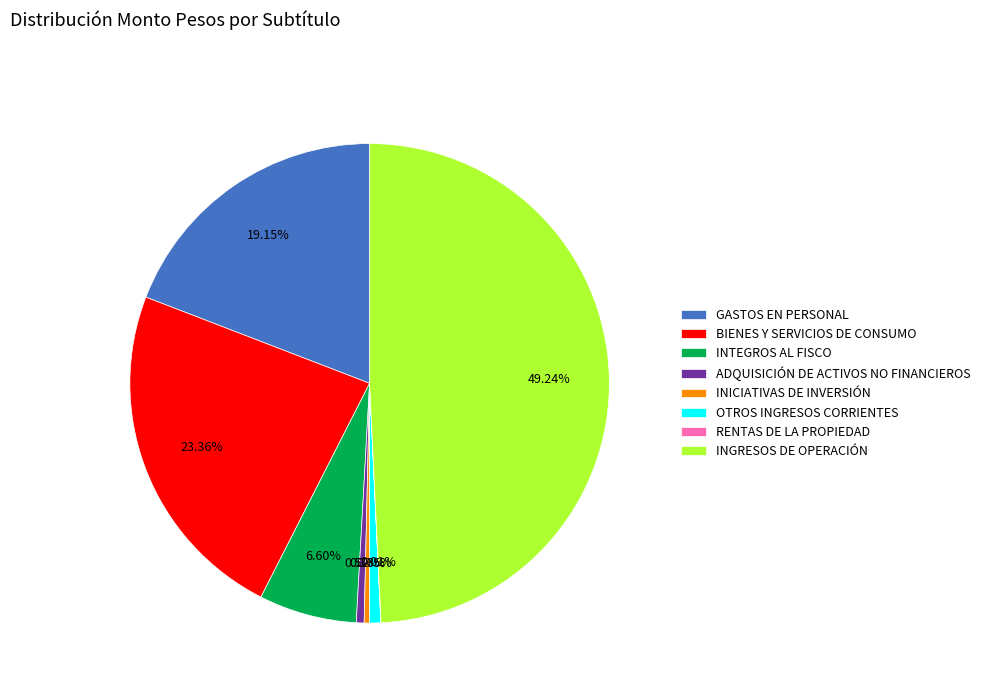

Between INICIATIVAS DE INVERSIÓN and GASTOS EN PERSONAL, which is larger?

GASTOS EN PERSONAL